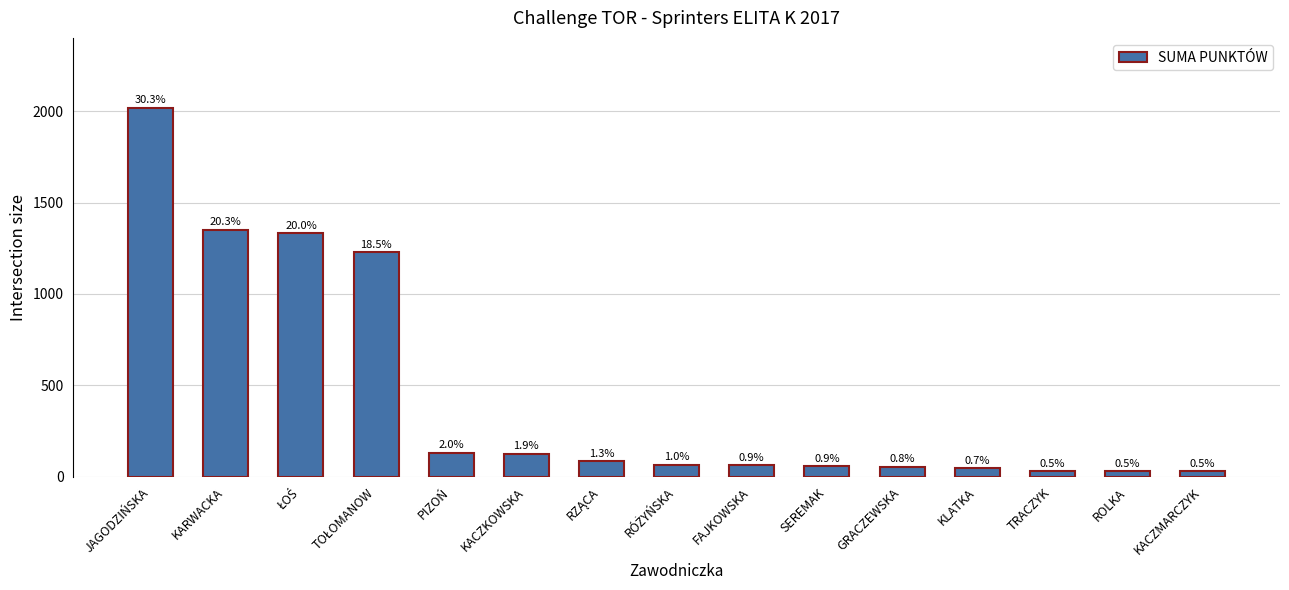

Which has a higher value, FAJKOWSKA or KACZKOWSKA?

KACZKOWSKA